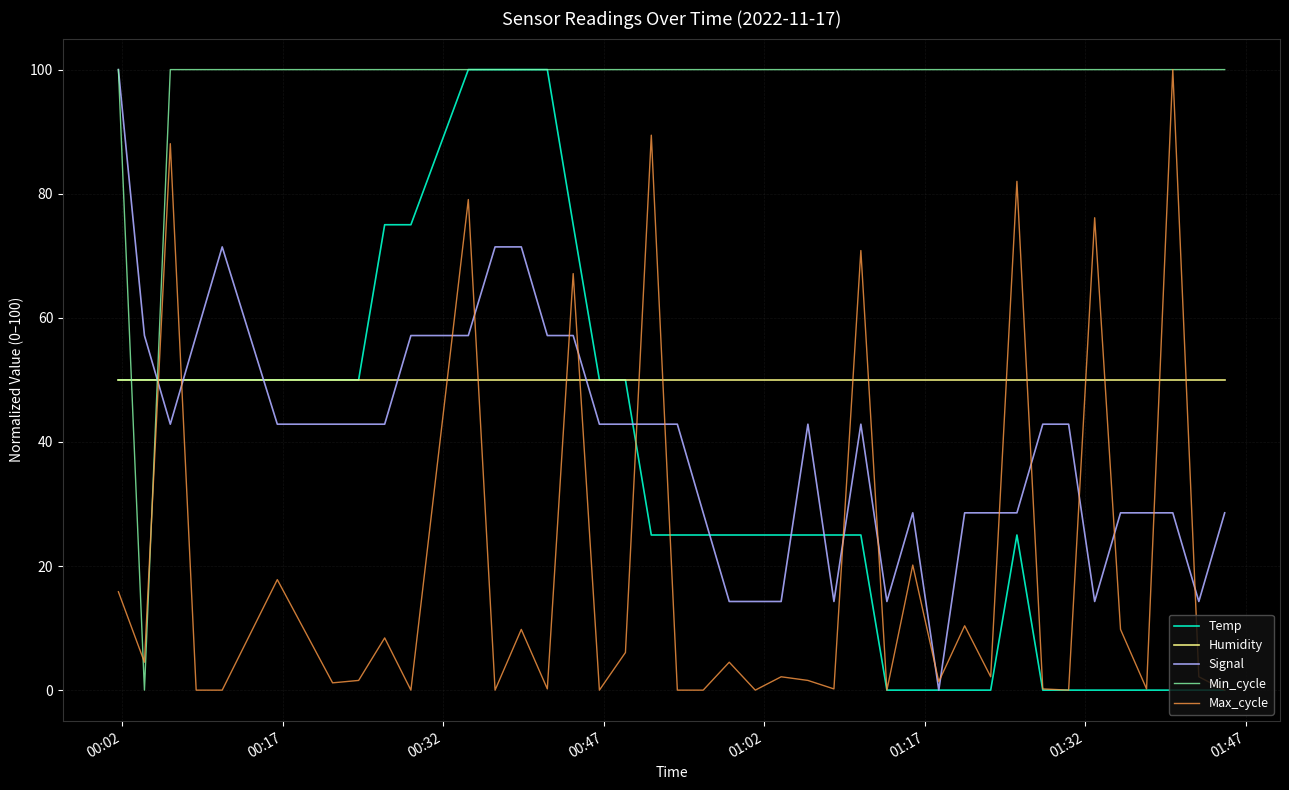

Which series has the largest total across all categories?

Min_cycle